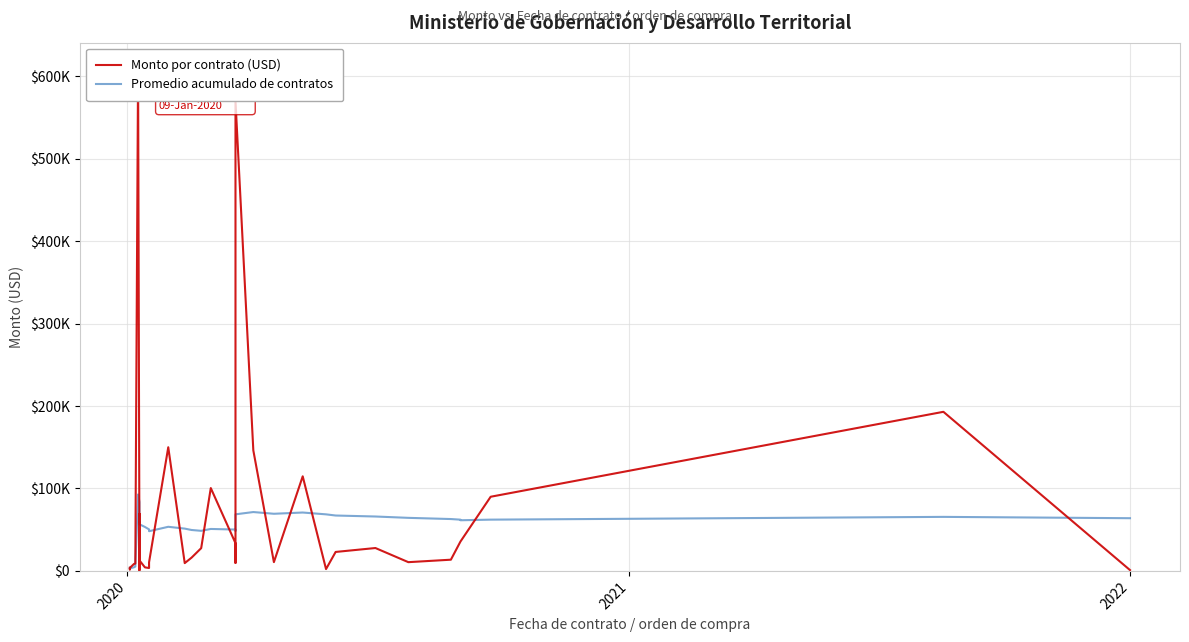

Which series has the largest total across all categories?

Monto por contrato (USD)